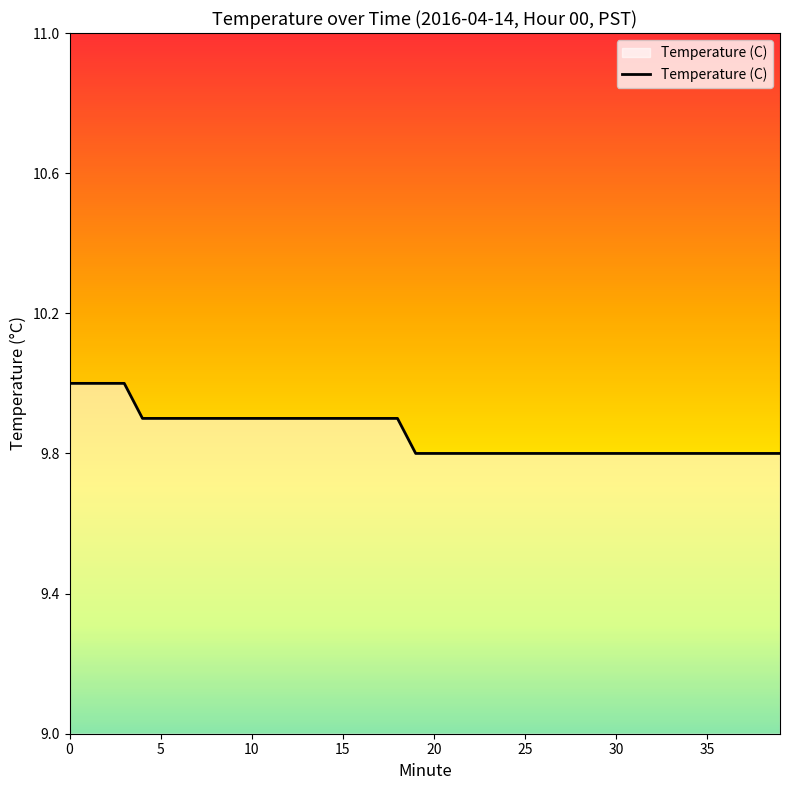

What is the maximum value shown in the chart?

10.0